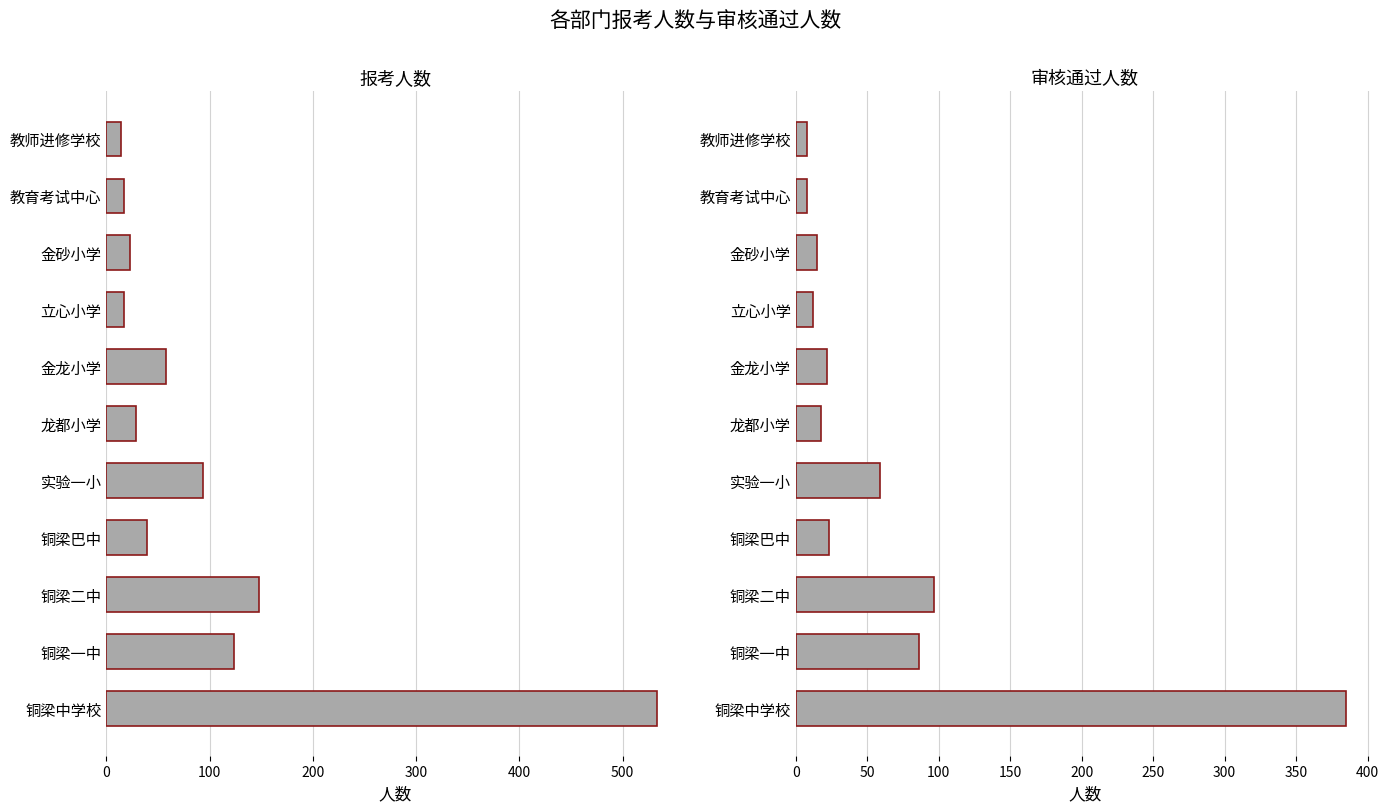

How many categories are shown in the chart?

11